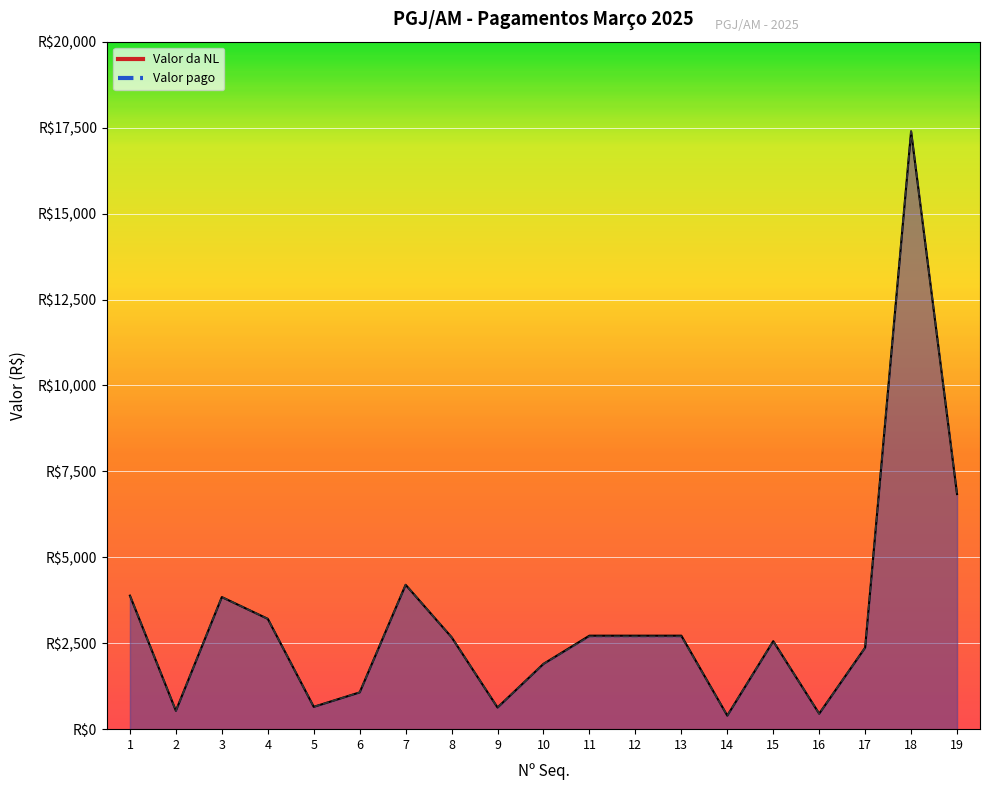

What is the lowest value of the Valor da NL series?

395.0